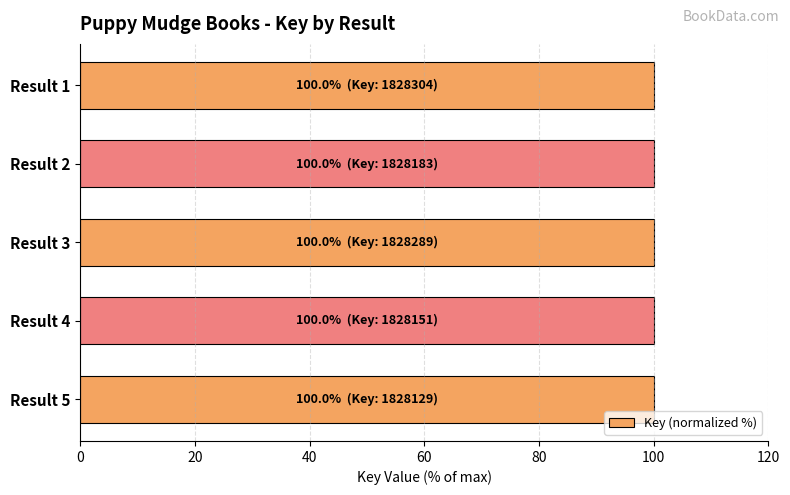

What is the value of the 4th bar from the top?

100.0